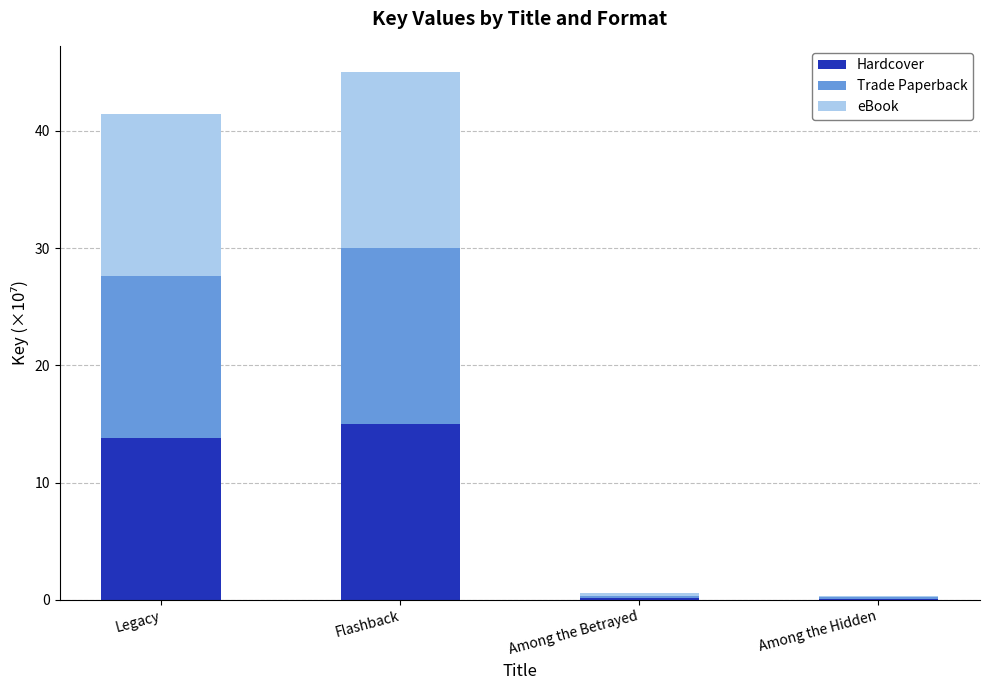

At which category is the sum across all series the highest?

Flashback